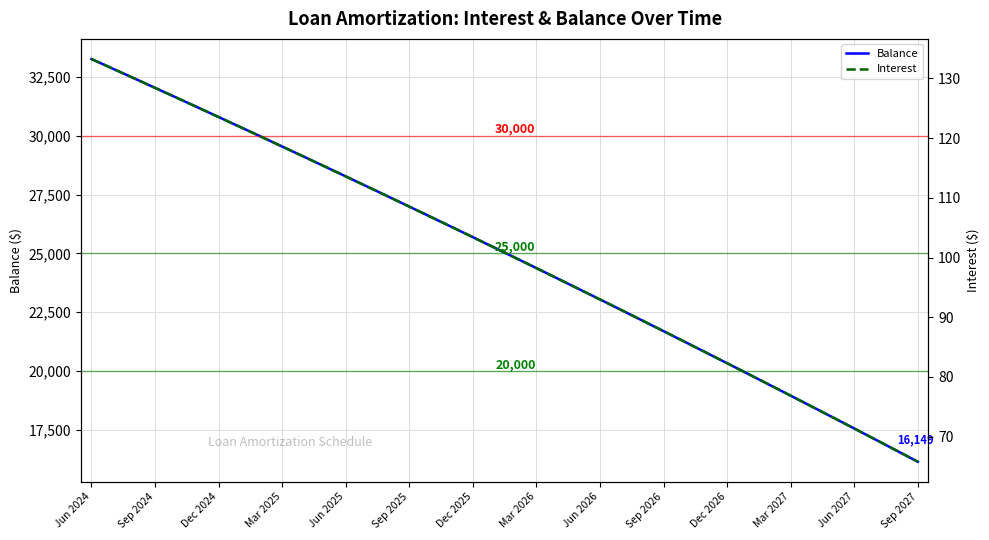

Which category has the highest value in the Interest series?

Jun 2024